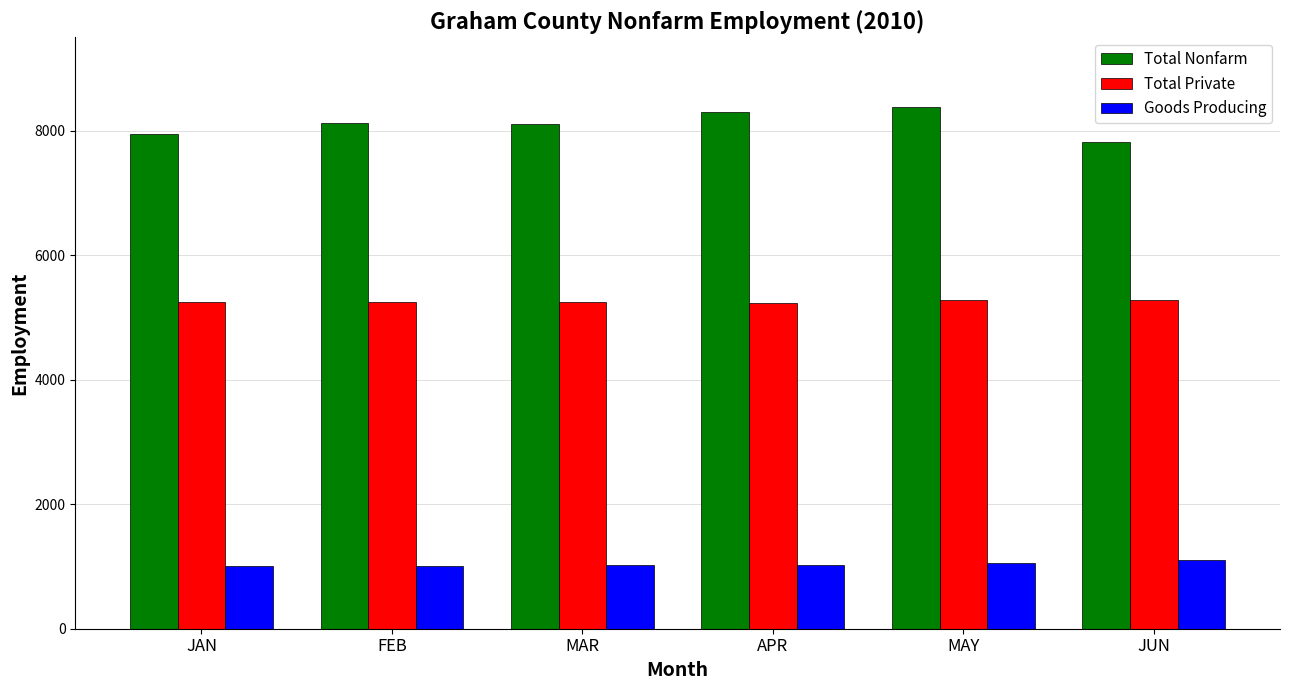

How many bars are there in each group?

3